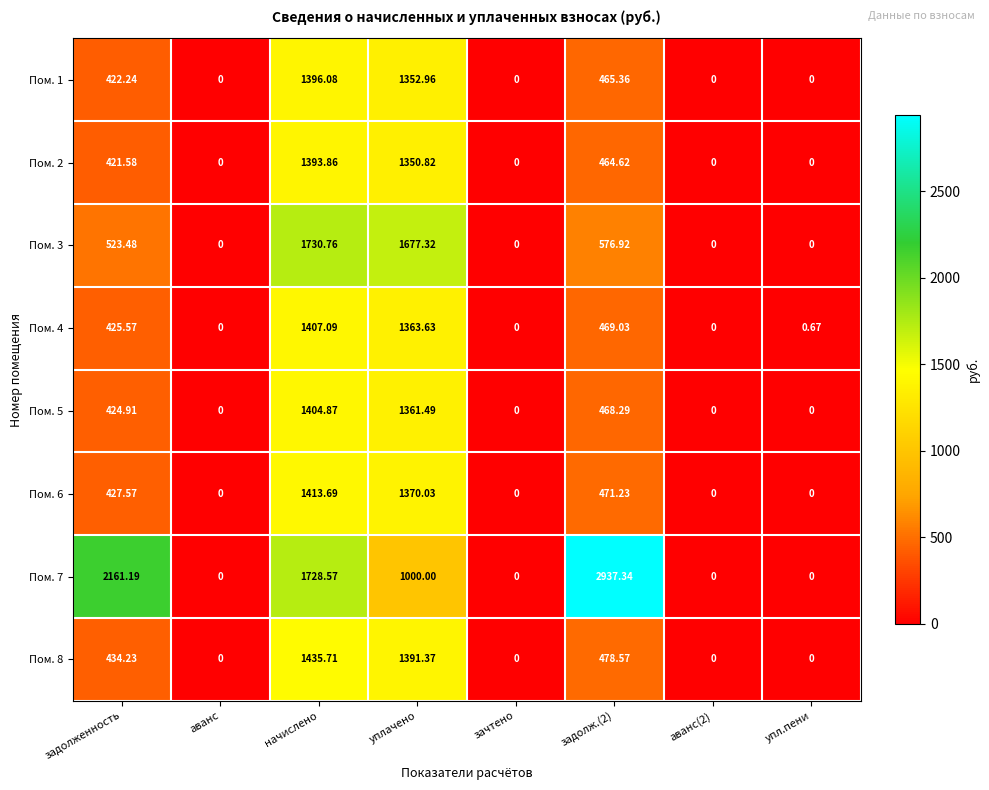

At which category is the sum across all series the highest?

начислено